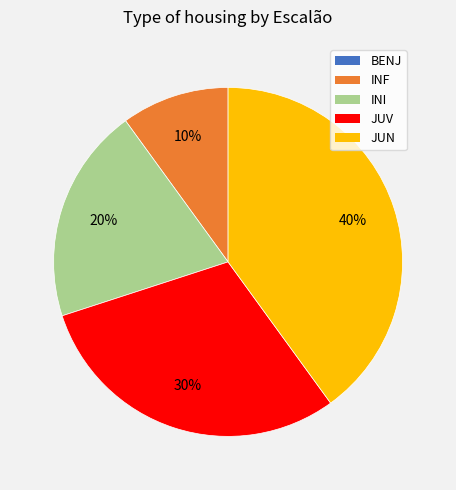

Is it true that INI is 20% of the pie?

True